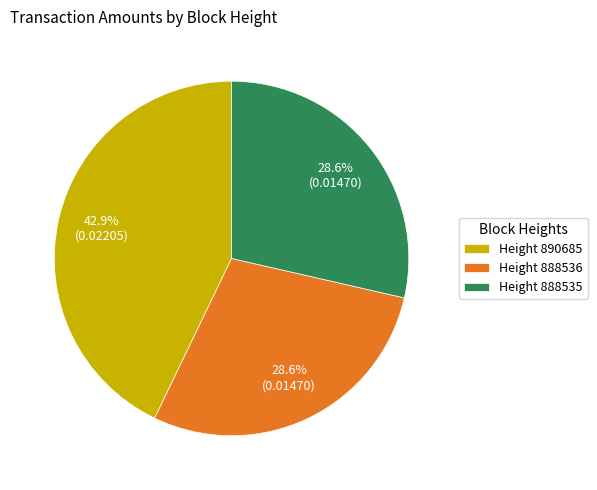

Between Height 888535 and Height 890685, which is larger?

Height 890685